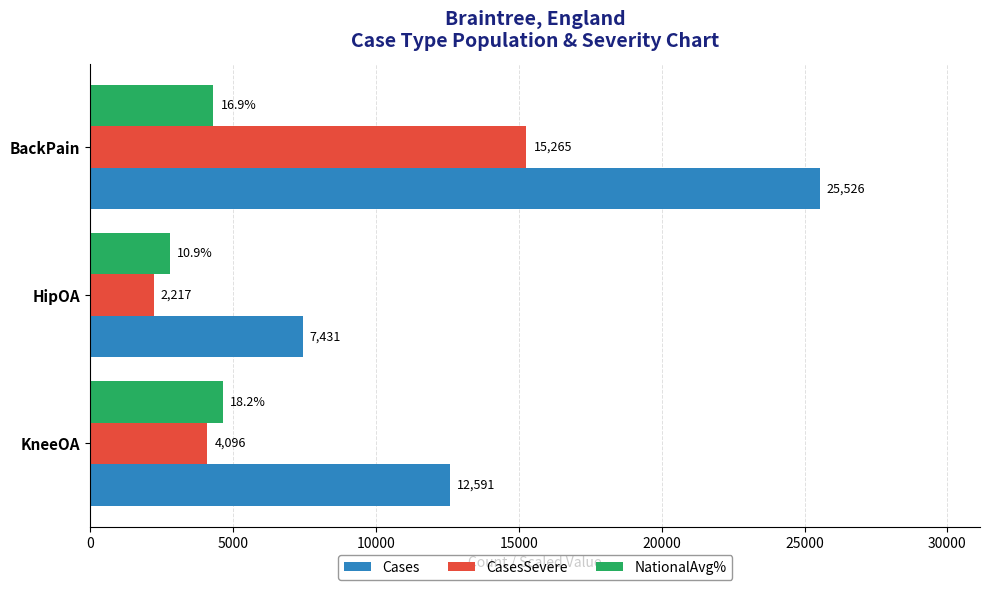

At which category is the sum across all series the highest?

BackPain